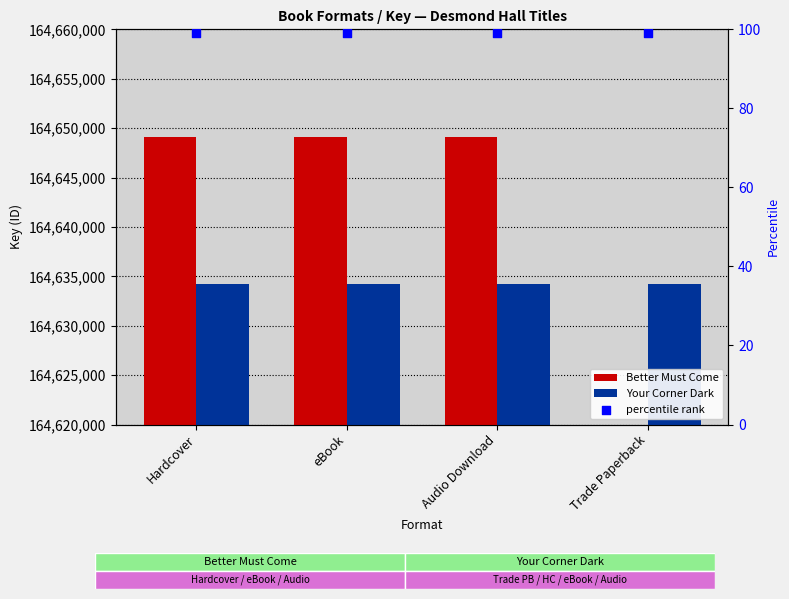

At how many categories does at least one series exceed 35051598?

4